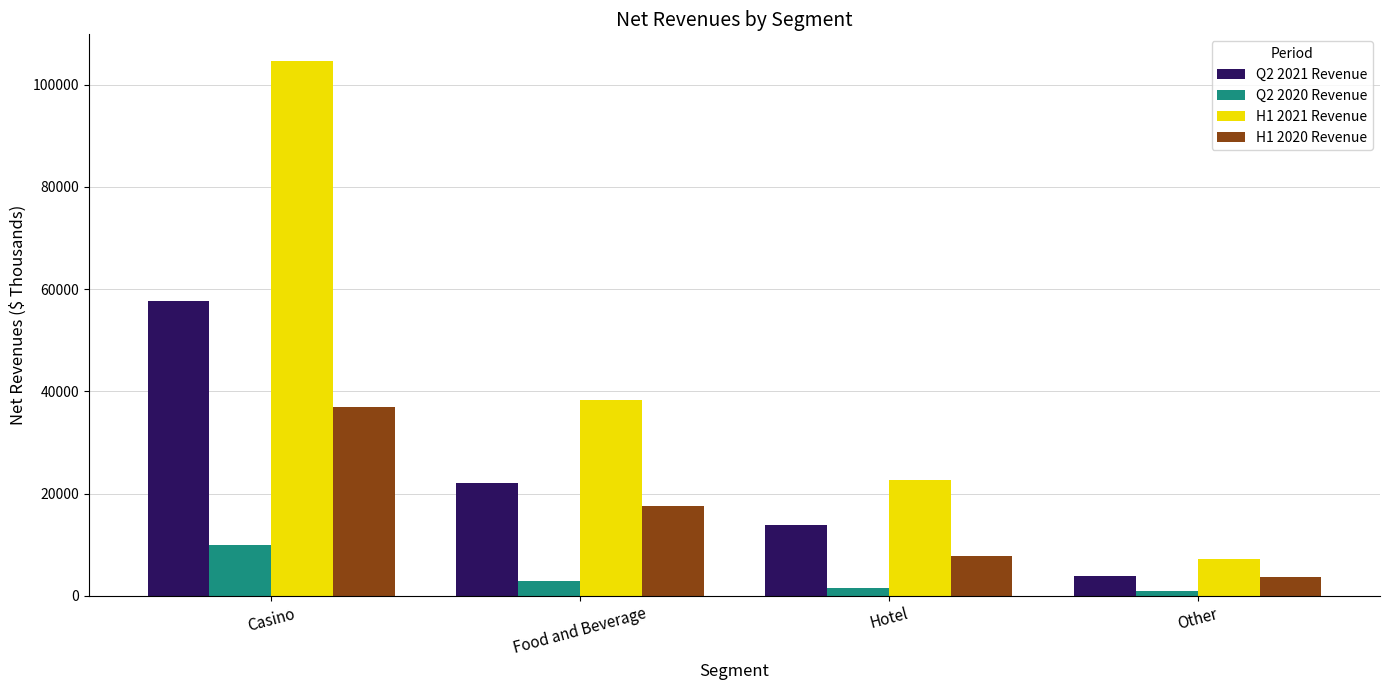

Are the bars horizontal?

No